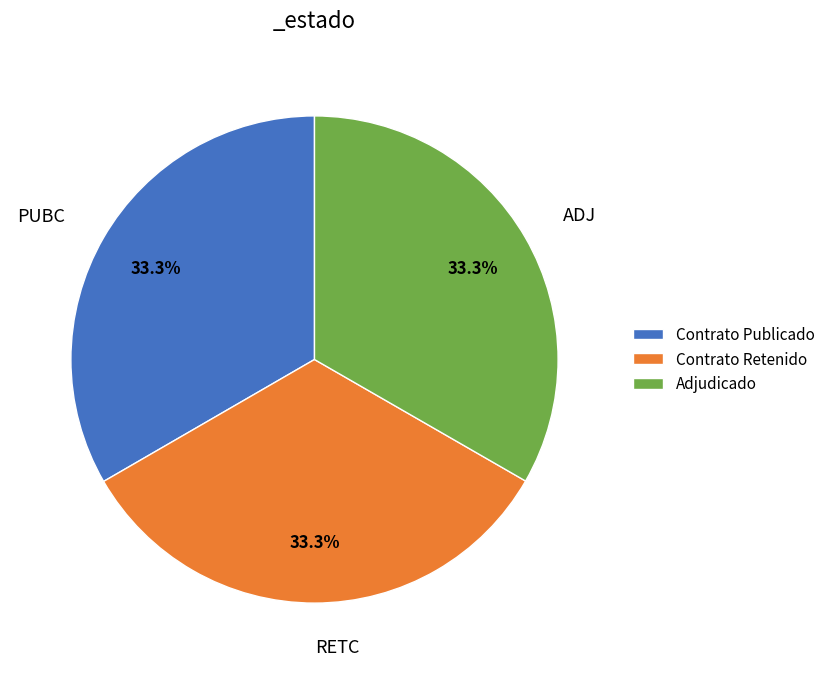

Combined, do Contrato Retenido and Adjudicado account for over 50%?

Yes